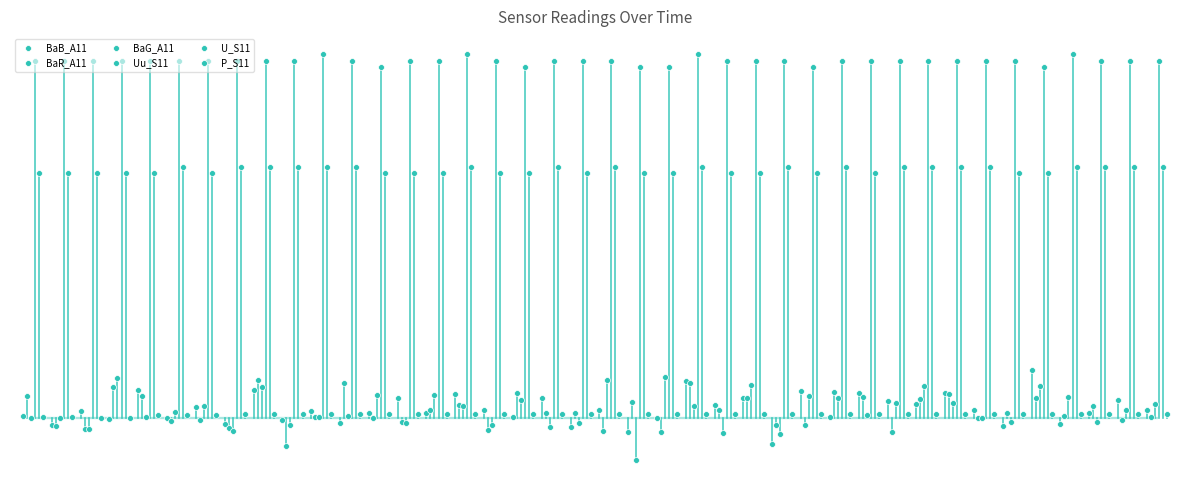

Which series reaches the maximum Y coordinate?

Uu_S11